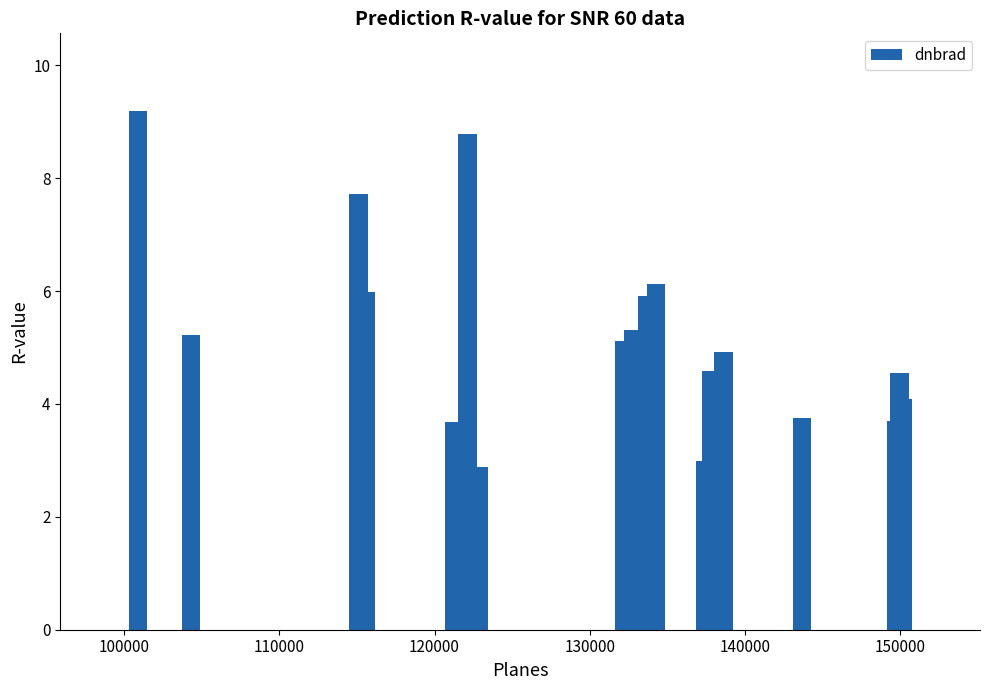

What is the value of the 5th bar from the left?

3.7